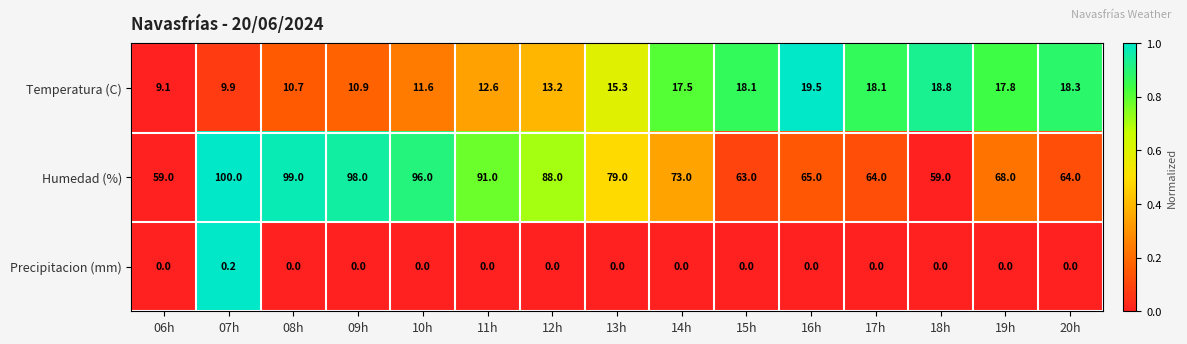

The value of Humedad (%) at 07h is 100.0. True or false?

True